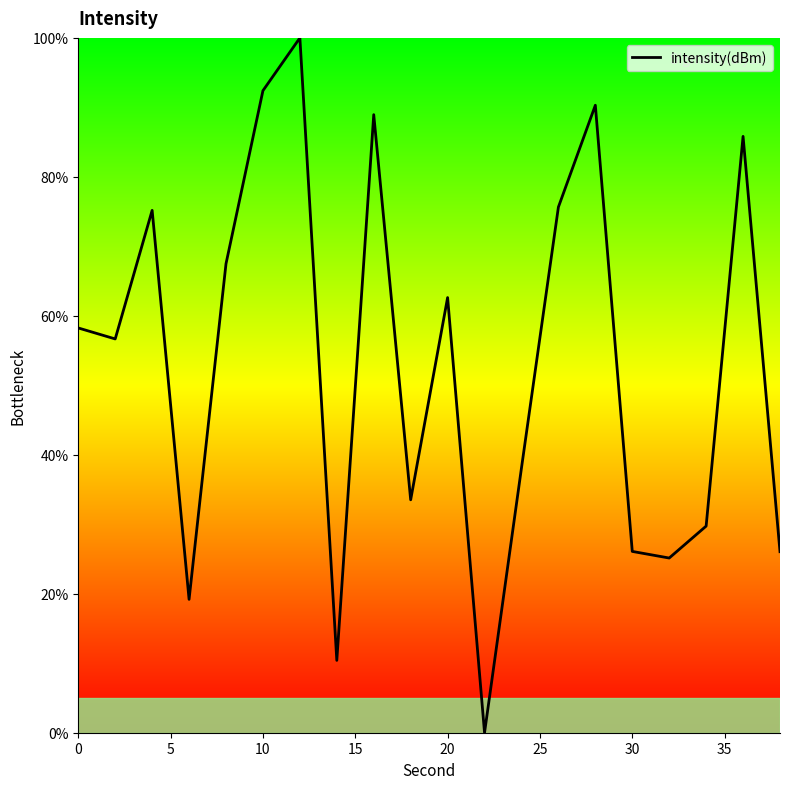

Reading right to left, transcribe all the data shown in this chart.

26.1	85.8	29.7	25.1	26.1	90.3	75.6	38.1	0.0	62.6	33.5	88.9	10.4	100.0	92.4	67.5	19.2	75.2	56.7	58.3